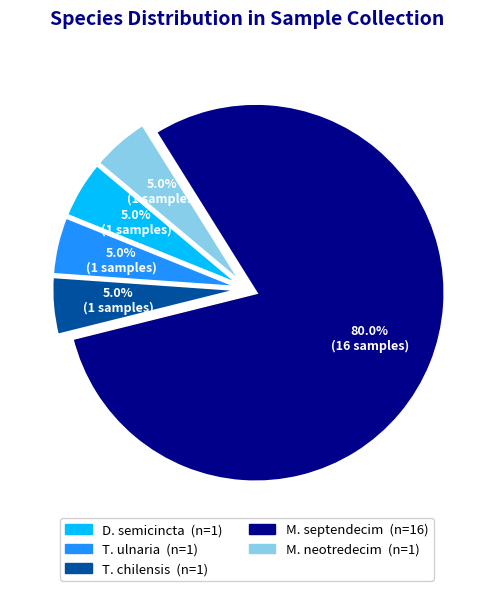

To the nearest percent, what is the difference between the largest and smallest slice percentages?

75%